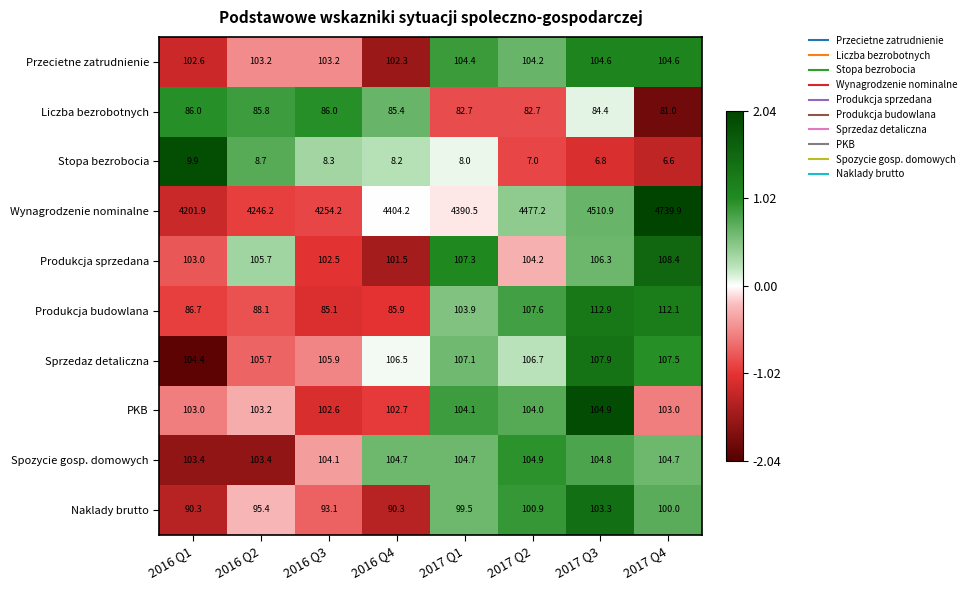

How many values in the Wynagrodzenie nominalne series are below 4404?

4